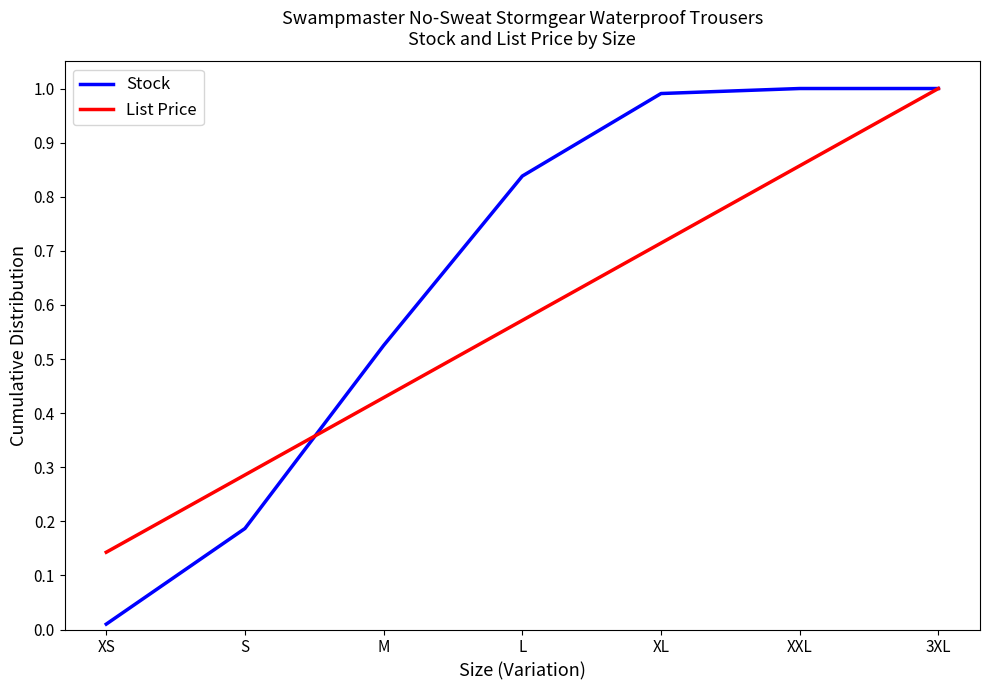

Between XS and XL, which series saw the biggest shift?

Stock